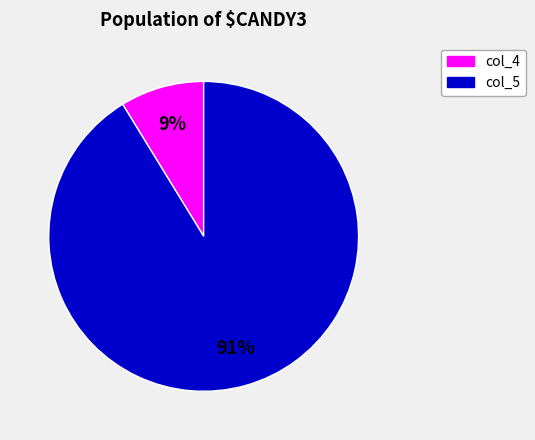

To the nearest percent, what percentage of the pie is col_4?

9%